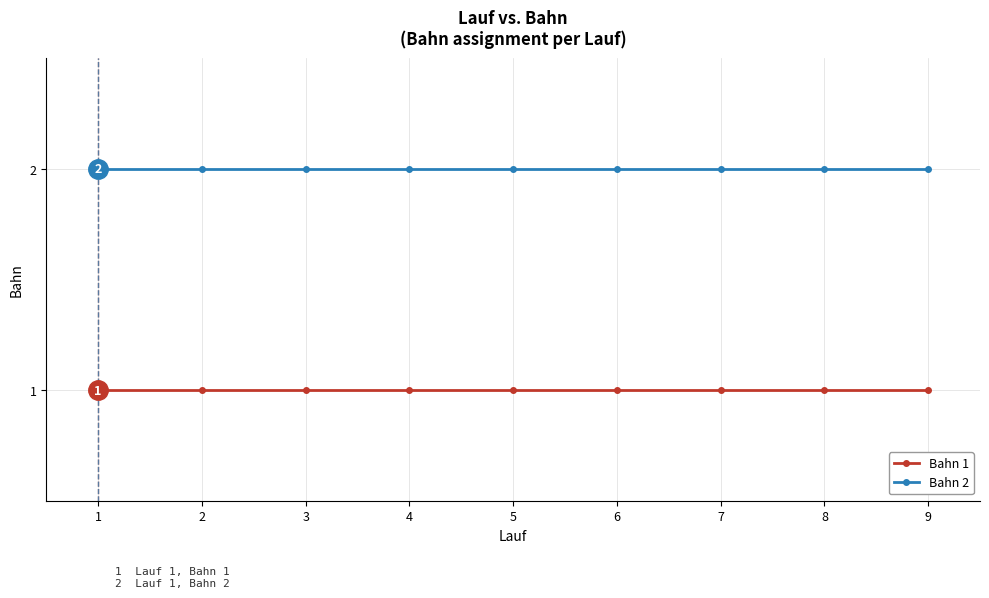

Reading left to right, list all the values displayed in this chart.

Bahn 1: 1=1	2=1	3=1	4=1	5=1	6=1	7=1	8=1	9=1
Bahn 2: 1=2	2=2	3=2	4=2	5=2	6=2	7=2	8=2	9=2